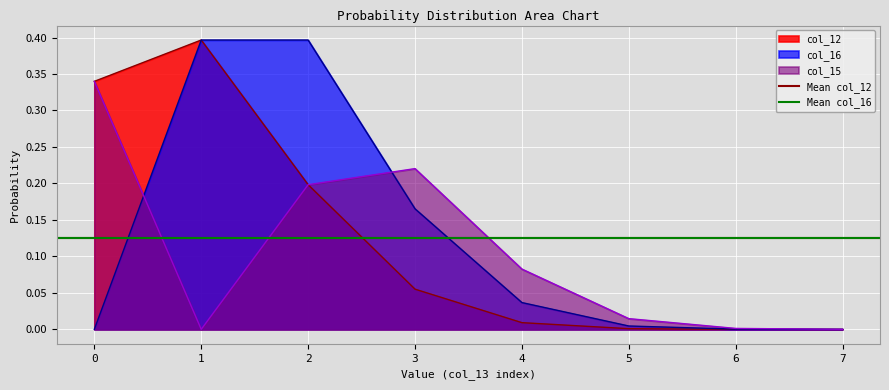

Reading left to right, what are all the values shown in this chart?

col_16: 0=0.0	1=0.4	2=0.4	3=0.2	4=0.0	5=0.0	6=0.0	7=0.0
col_12: 0=0.3	1=0.4	2=0.2	3=0.1	4=0.0	5=0.0	6=0.0	7=0.0
col_15: 0=0.3	1=0.0	2=0.2	3=0.2	4=0.1	5=0.0	6=0.0	7=0.0